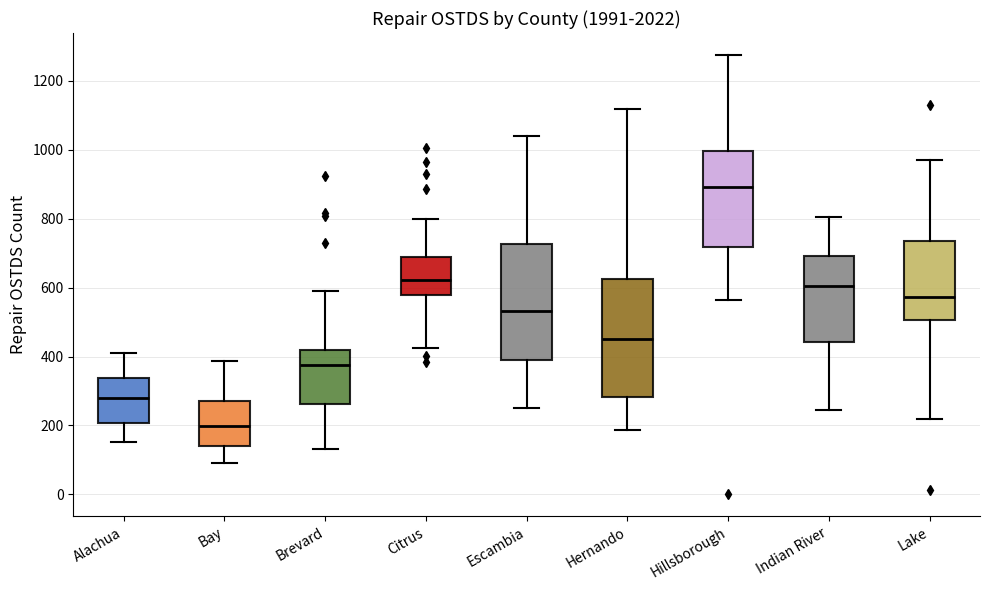

Reading left to right, transcribe this box plot: for each box, give where its median line is, the range the box spans, and where its two whiskers end, as read against the y-axis. The values are not printed on the chart, so give them approximately, as read against the axis.

Alachua: median 280, box 200 to 340, whiskers 160 to 420
Bay: median 200, box 140 to 280, whiskers 100 to 380
Brevard: median 380, box 260 to 420, whiskers 140 to 580
Citrus: median 620, box 580 to 680, whiskers 420 to 800
Escambia: median 540, box 380 to 720, whiskers 260 to 1040
Hernando: median 460, box 280 to 620, whiskers 180 to 1120
Hillsborough: median 900, box 720 to 1000, whiskers 560 to 1280
Indian River: median 600, box 440 to 700, whiskers 240 to 800
Lake: median 580, box 500 to 740, whiskers 220 to 980